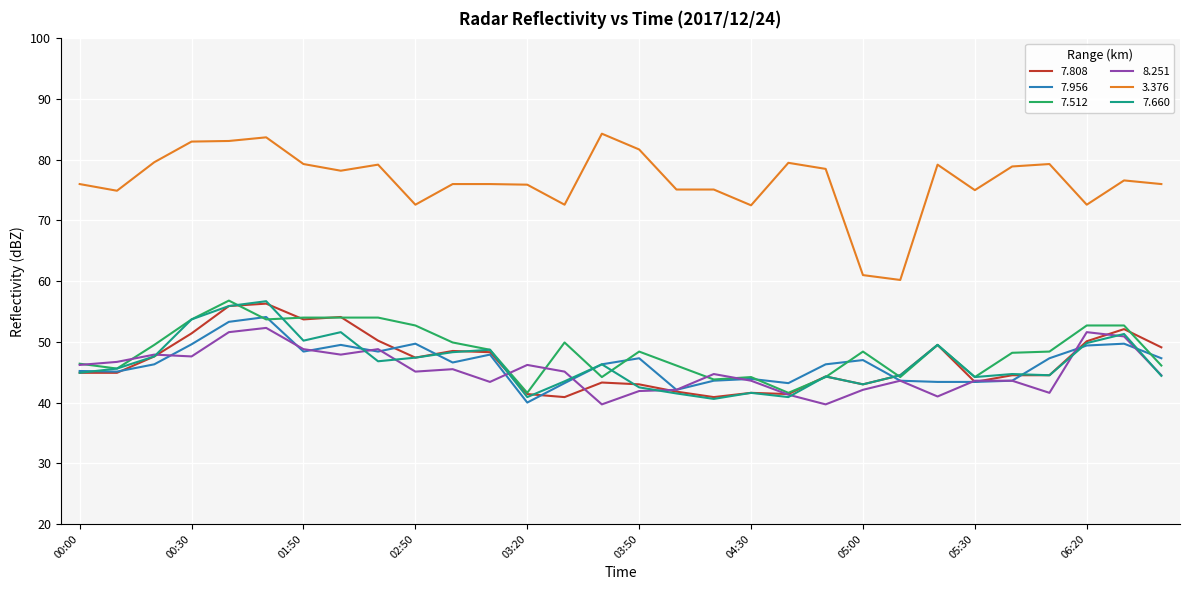

Which series has the widest spread of values?

3.376